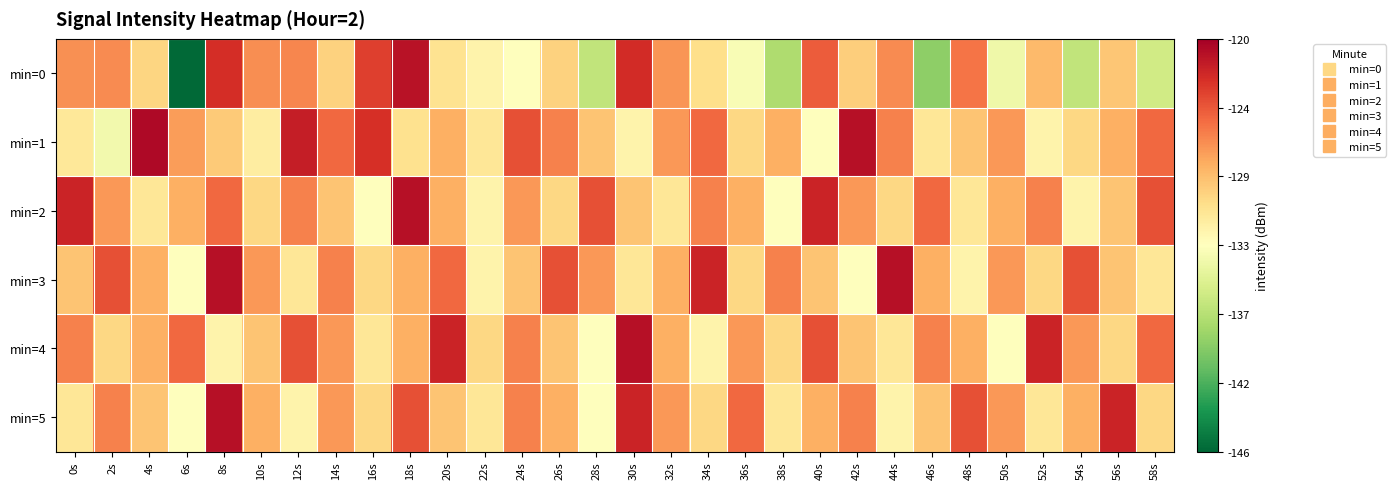

Reading left to right, transcribe all the data shown in this chart.

min=0: 0s=-126.7	2s=-126.5	4s=-129.9	6s=-145.8	8s=-122.5	10s=-126.6	12s=-126.3	14s=-129.7	16s=-123.3	18s=-121.0	20s=-130.8	22s=-132.0	24s=-132.9	26s=-129.7	28s=-136.8	30s=-122.3	32s=-126.8	34s=-130.4	36s=-133.4	38s=-137.7	40s=-124.5	42s=-129.5	44s=-126.5	46s=-139.2	48s=-125.5	50s=-134.0	52s=-128.5	54s=-136.8	56s=-129.1	58s=-136.0
min=1: 0s=-131.1	2s=-133.8	4s=-120.5	6s=-127.1	8s=-129.3	10s=-131.6	12s=-121.7	14s=-125.1	16s=-122.6	18s=-130.7	20s=-128.0	22s=-131.0	24s=-124.0	26s=-126.0	28s=-129.0	30s=-132.0	32s=-127.0	34s=-125.0	36s=-130.0	38s=-128.0	40s=-133.0	42s=-121.0	44s=-126.0	46s=-131.0	48s=-129.0	50s=-127.0	52s=-132.0	54s=-130.0	56s=-128.0	58s=-125.0
min=2: 0s=-122.0	2s=-127.0	4s=-131.0	6s=-128.0	8s=-125.0	10s=-130.0	12s=-126.0	14s=-129.0	16s=-133.0	18s=-121.0	20s=-128.0	22s=-132.0	24s=-127.0	26s=-130.0	28s=-124.0	30s=-129.0	32s=-131.0	34s=-126.0	36s=-128.0	38s=-133.0	40s=-122.0	42s=-127.0	44s=-130.0	46s=-125.0	48s=-131.0	50s=-128.0	52s=-126.0	54s=-132.0	56s=-129.0	58s=-124.0
min=3: 0s=-129.0	2s=-124.0	4s=-128.0	6s=-133.0	8s=-121.0	10s=-127.0	12s=-131.0	14s=-126.0	16s=-130.0	18s=-128.0	20s=-125.0	22s=-132.0	24s=-129.0	26s=-124.0	28s=-127.0	30s=-131.0	32s=-128.0	34s=-122.0	36s=-130.0	38s=-126.0	40s=-129.0	42s=-133.0	44s=-121.0	46s=-128.0	48s=-132.0	50s=-127.0	52s=-130.0	54s=-124.0	56s=-129.0	58s=-131.0
min=4: 0s=-126.0	2s=-130.0	4s=-128.0	6s=-125.0	8s=-132.0	10s=-129.0	12s=-124.0	14s=-127.0	16s=-131.0	18s=-128.0	20s=-122.0	22s=-130.0	24s=-126.0	26s=-129.0	28s=-133.0	30s=-121.0	32s=-128.0	34s=-132.0	36s=-127.0	38s=-130.0	40s=-124.0	42s=-129.0	44s=-131.0	46s=-126.0	48s=-128.0	50s=-133.0	52s=-122.0	54s=-127.0	56s=-130.0	58s=-125.0
min=5: 0s=-131.0	2s=-126.0	4s=-129.0	6s=-133.0	8s=-121.0	10s=-128.0	12s=-132.0	14s=-127.0	16s=-130.0	18s=-124.0	20s=-129.0	22s=-131.0	24s=-126.0	26s=-128.0	28s=-133.0	30s=-122.0	32s=-127.0	34s=-130.0	36s=-125.0	38s=-131.0	40s=-128.0	42s=-126.0	44s=-132.0	46s=-129.0	48s=-124.0	50s=-127.0	52s=-131.0	54s=-128.0	56s=-122.0	58s=-130.0